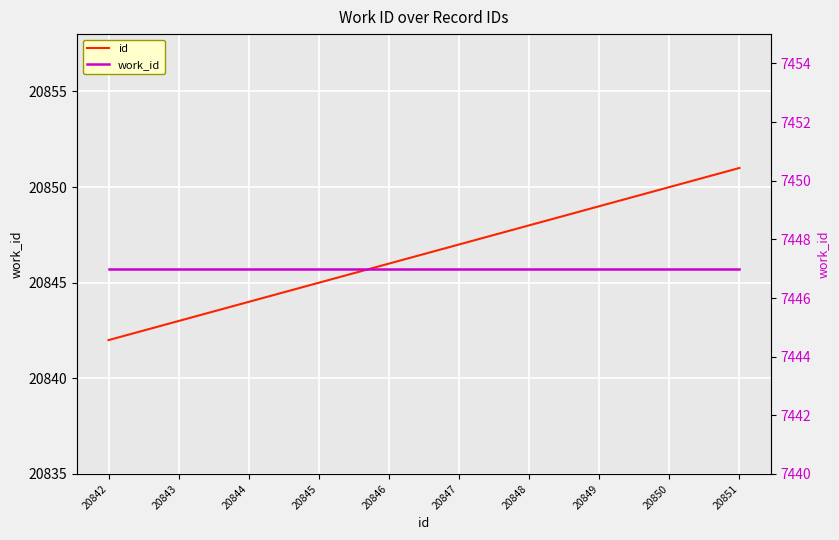

Rank the series by their maximum value, from lowest to highest.

work_id, id